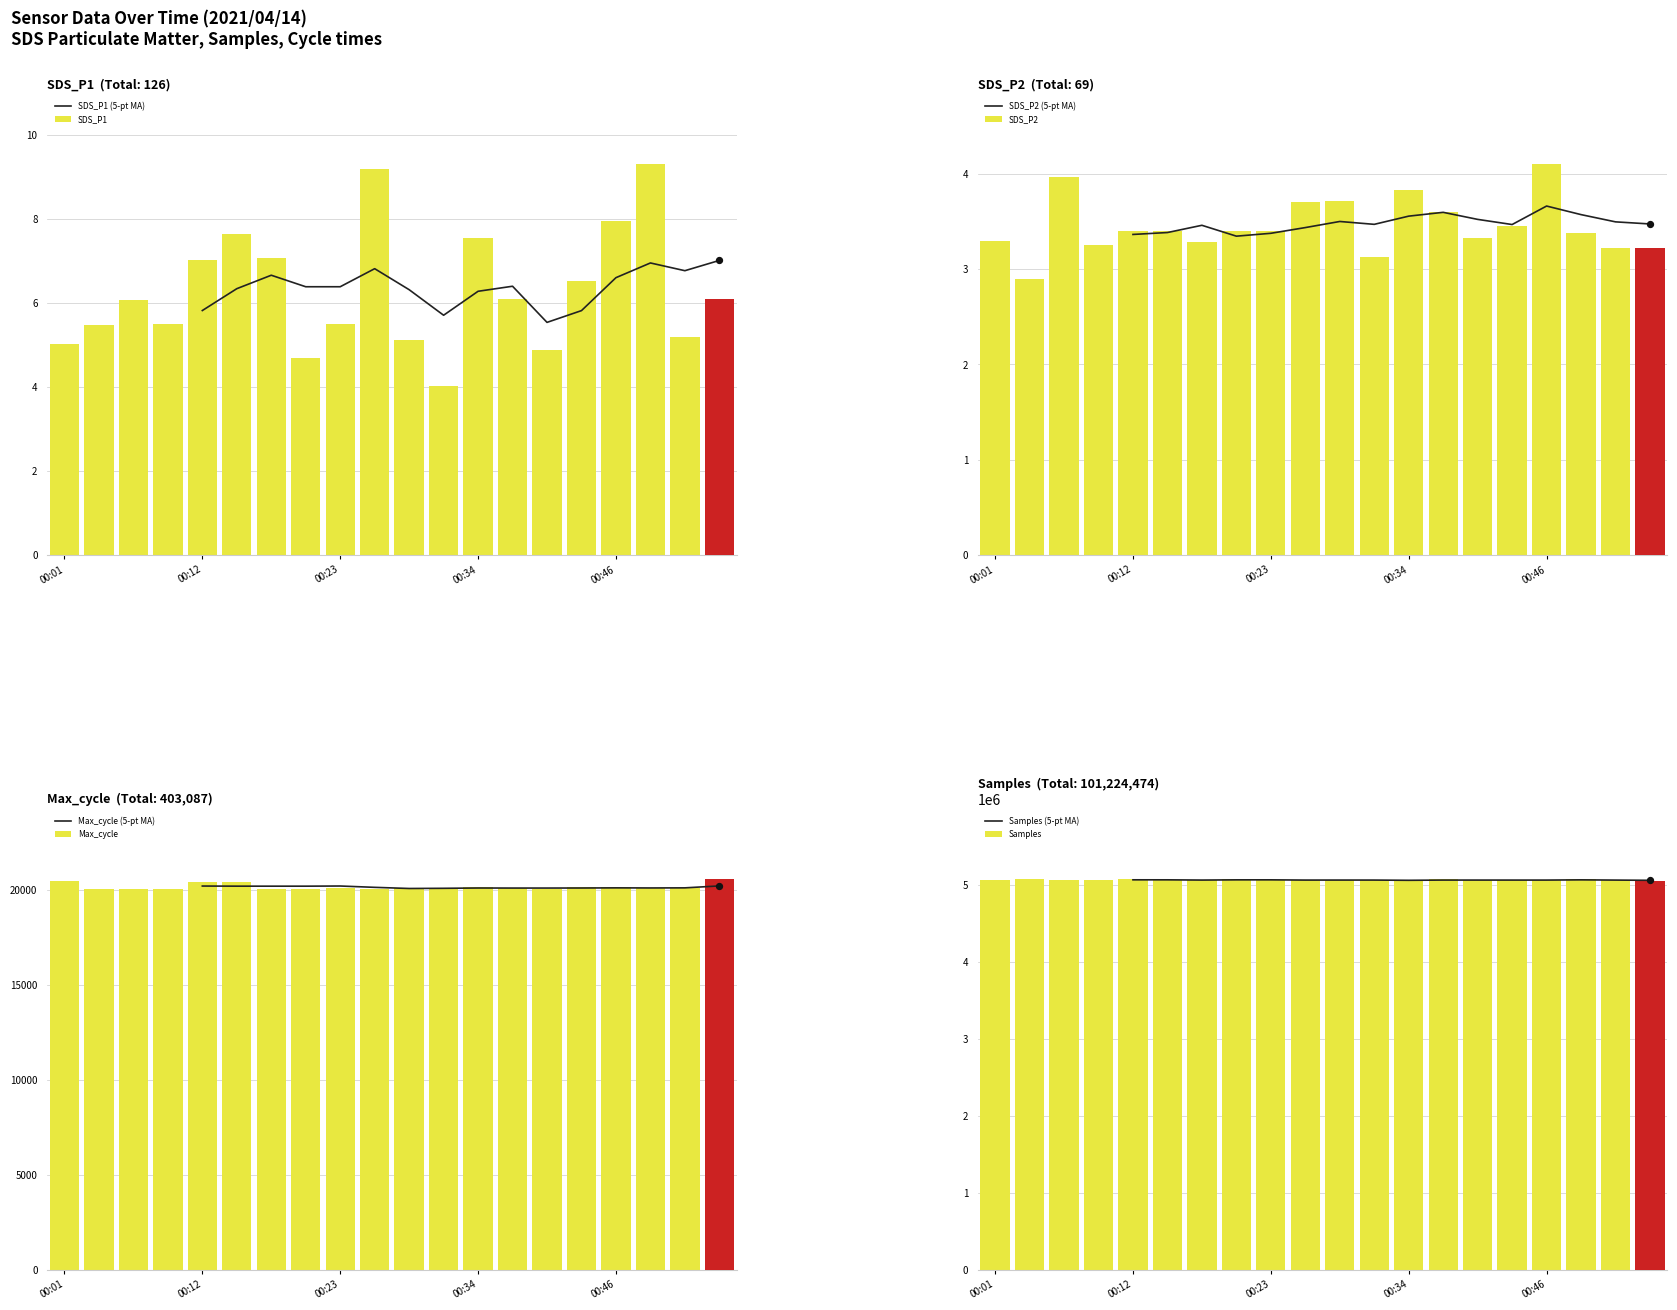

Which series reaches the maximum Y coordinate?

Samples